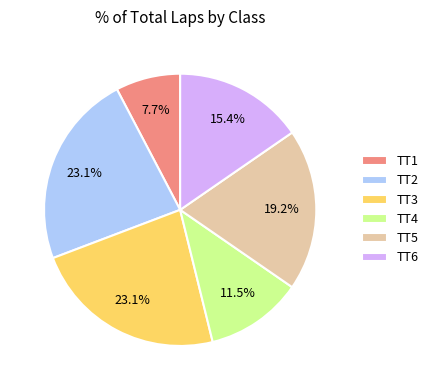

Which has a higher value, TT3 or TT6?

TT3